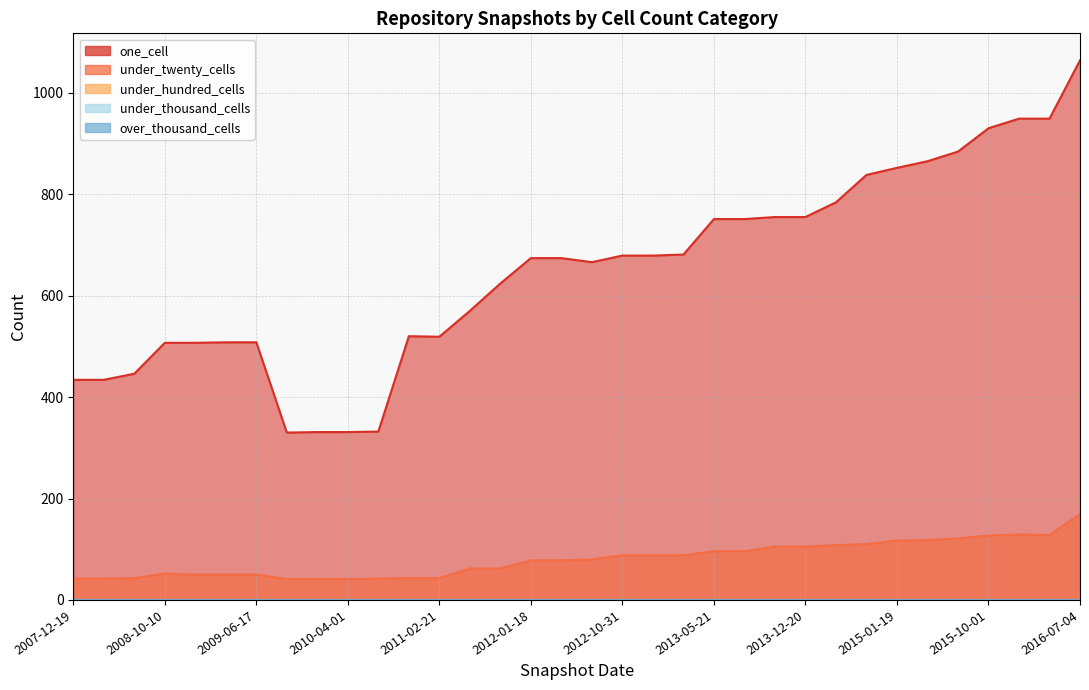

At which label does under_hundred_cells reach its peak?

2007-12-19